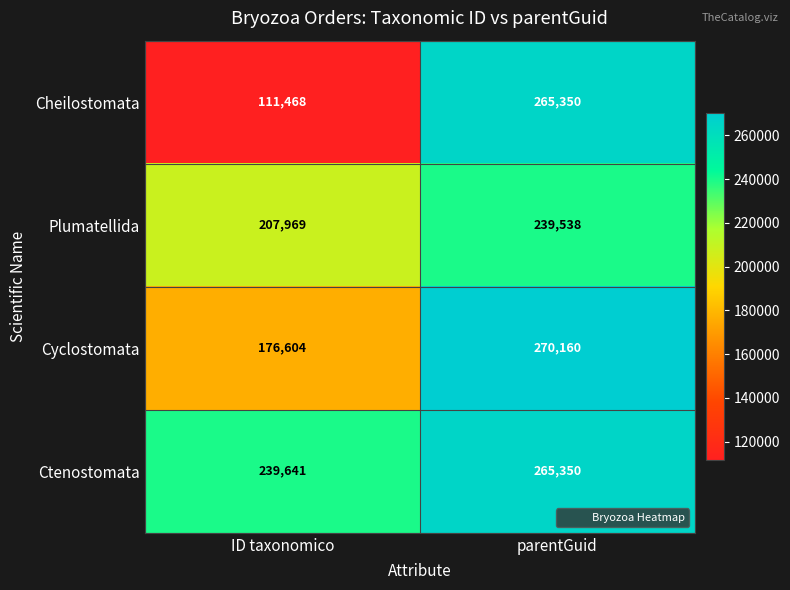

Reading left to right, extract all data points from this chart.

Cheilostomata: ID taxonomico=111468	parentGuid=265350
Plumatellida: ID taxonomico=207969	parentGuid=239538
Cyclostomata: ID taxonomico=176604	parentGuid=270160
Ctenostomata: ID taxonomico=239641	parentGuid=265350